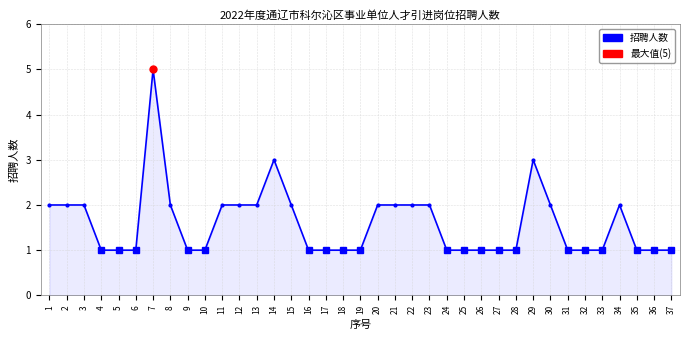

What is the sum of the values at 31 and 32?

2